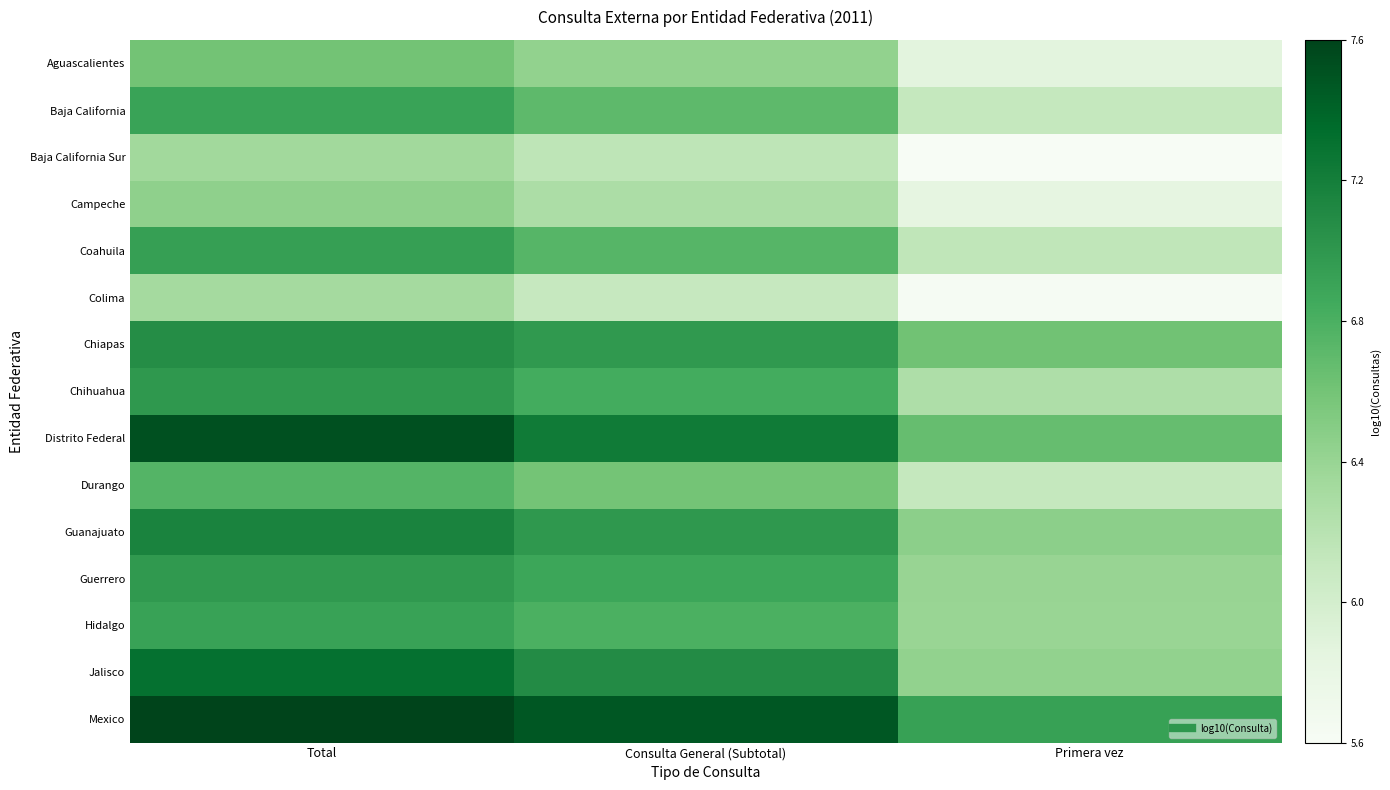

Rank the series by their maximum value, from lowest to highest.

Colima, Baja California Sur, Campeche, Aguascalientes, Durango, Baja California, Hidalgo, Coahuila, Guerrero, Chihuahua, Chiapas, Guanajuato, Jalisco, Distrito Federal, Mexico